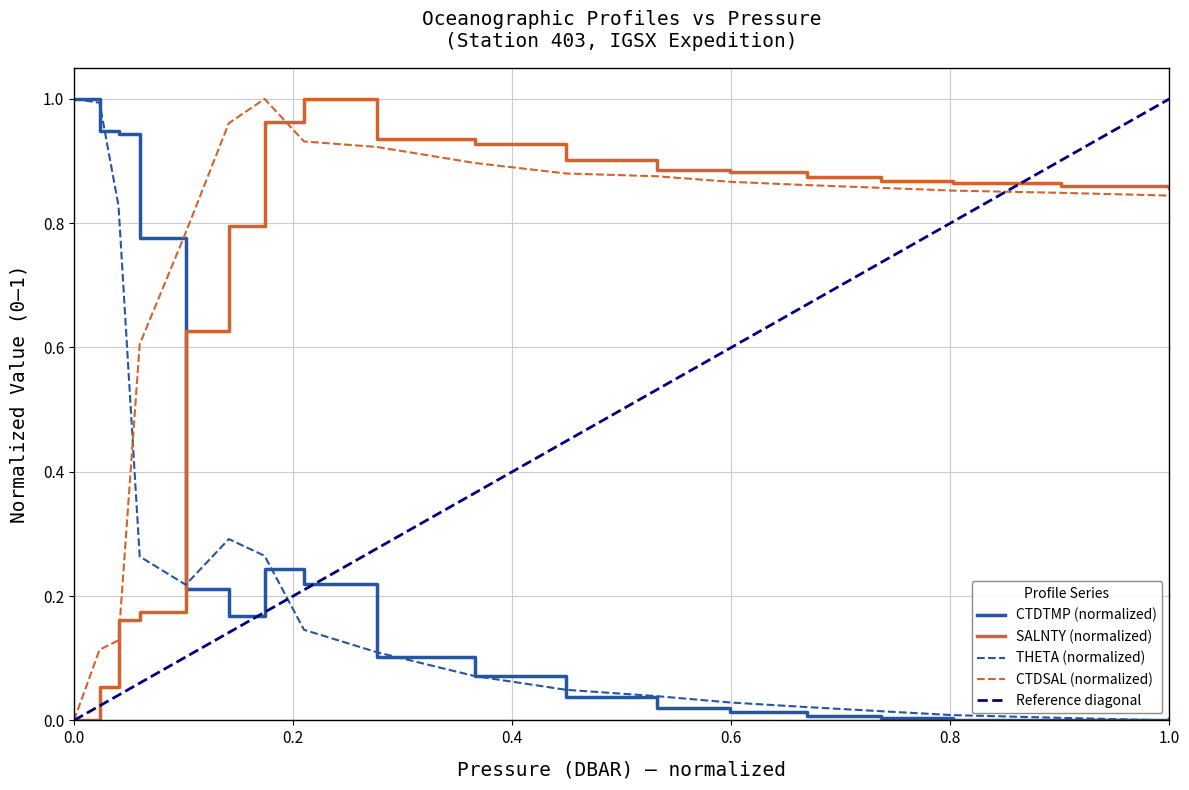

Reading right to left, what are all the values shown in this chart?

CTDTMP: 0.0	0.0	0.0	0.0	0.0	0.0	0.0	0.0	0.1	0.1	0.2	0.2	0.2	0.2	0.8	0.9	0.9	1.0
SALNTY: 0.9	0.9	0.9	0.9	0.9	0.9	0.9	0.9	0.9	0.9	1.0	1.0	0.8	0.6	0.2	0.2	0.1	0.0
CTDSAL: 0.8	0.8	0.9	0.9	0.9	0.9	0.9	0.9	0.9	0.9	0.9	1.0	1.0	0.8	0.6	0.1	0.1	0.0
THETA: 0.0	0.0	0.0	0.0	0.0	0.0	0.0	0.0	0.1	0.1	0.1	0.3	0.3	0.2	0.3	0.8	1.0	1.0